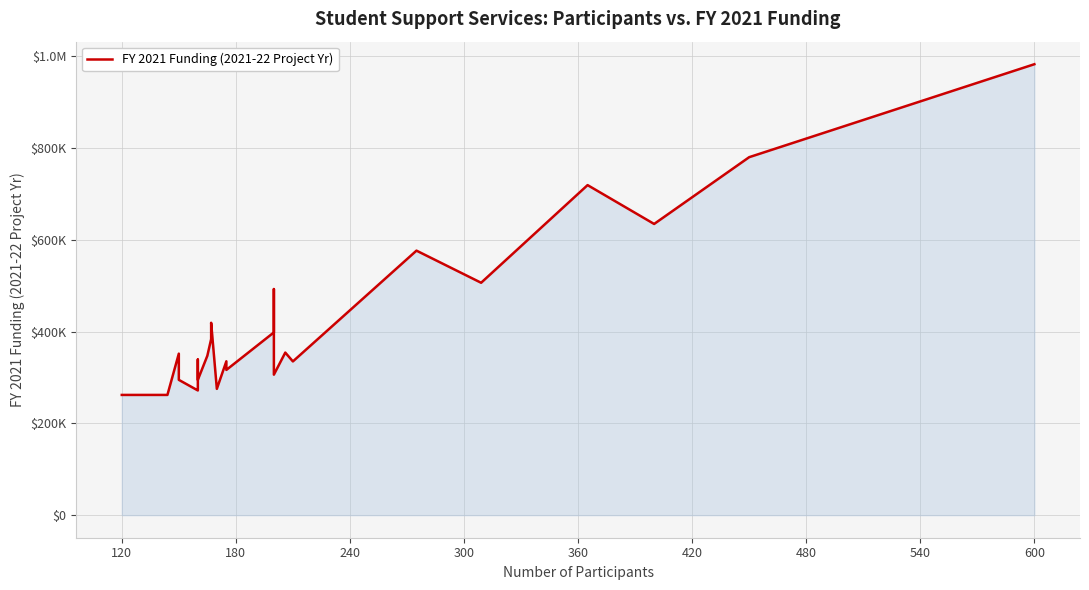

Reading right to left, extract all data points from this chart.

982120	779666	634218	718829	506152	576128	334850	354106	306036	341416	345786	492454	398062	316350	335111	275105	419010	383454	347155	294725	338972	294725	274943	271635	294725	351793	261888	261888	261888	261888	261888	261888	261888	261888	261888	261888	261888	261888	261888	261888